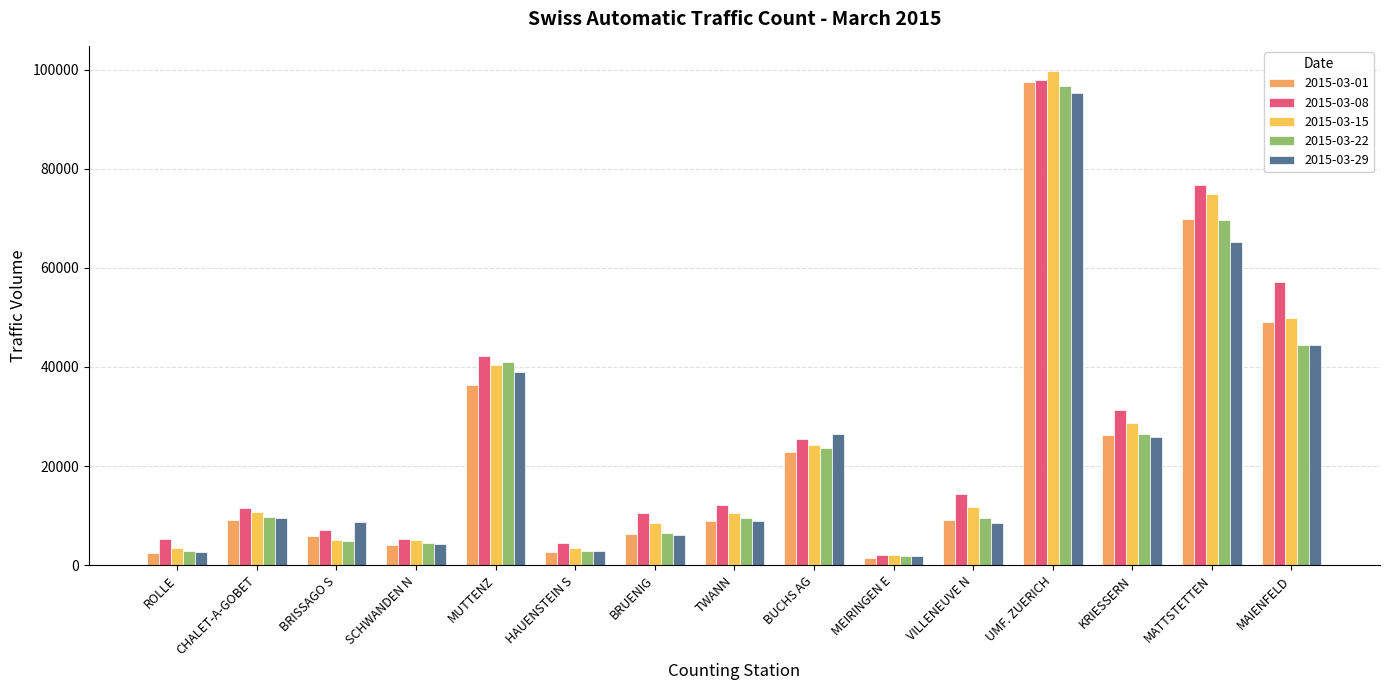

Read the 2015-03-22 value at KRIESSERN.

26516